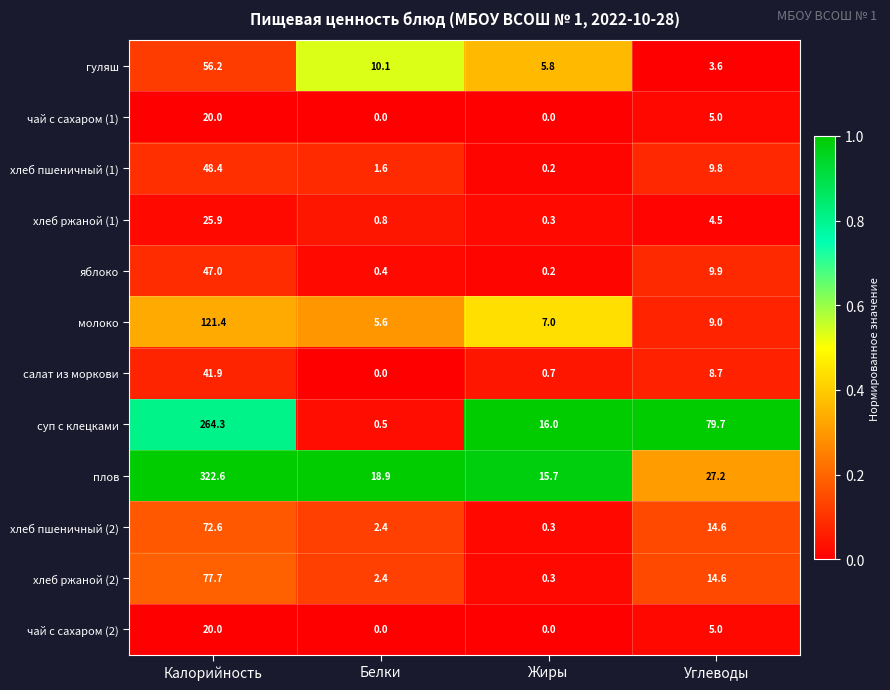

Rank the categories by салат из моркови value from highest to lowest.

Калорийность, Углеводы, Жиры, Белки